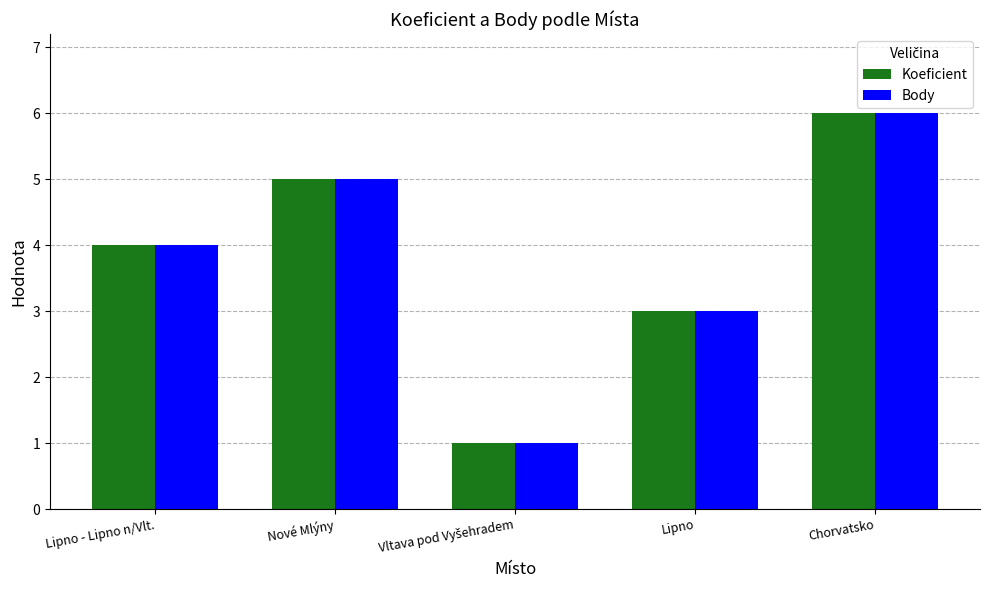

What is the total value across all series at Lipno - Lipno n/Vlt.?

8